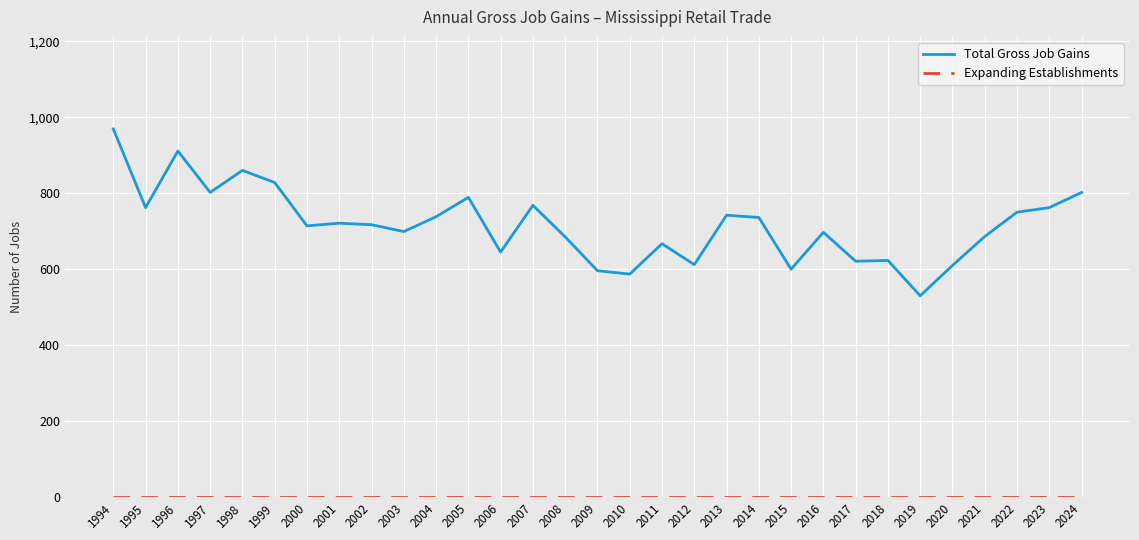

Is it true that Total Gross Job Gains equals 736 at 2014?

True